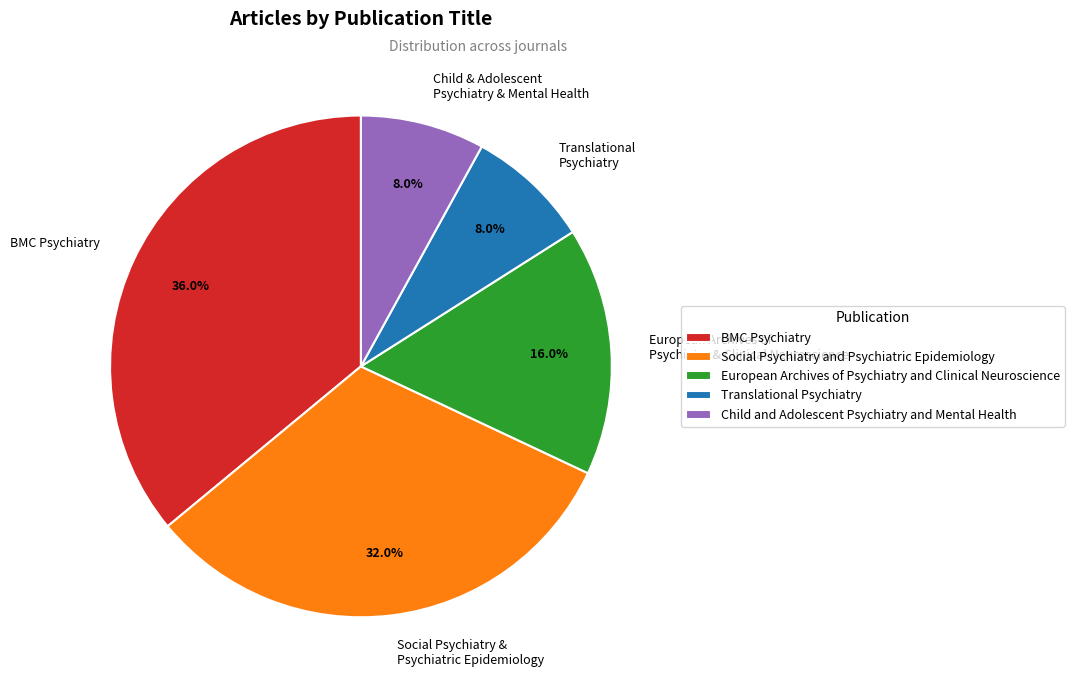

What is the ratio of the value at Social Psychiatry and Psychiatric Epidemiology to the value at BMC Psychiatry?

0.9